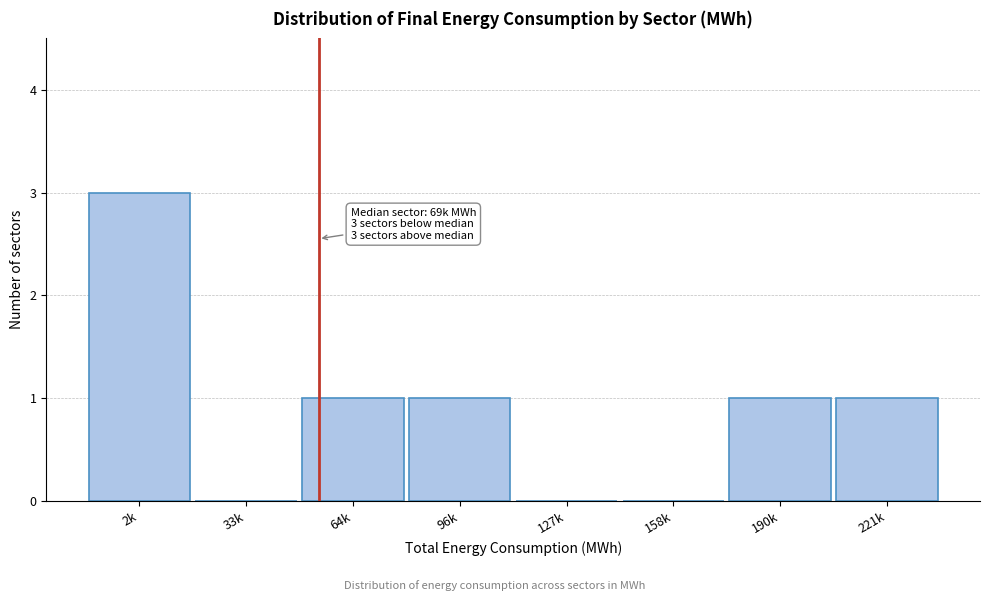

Reading left to right, transcribe all the data shown in this chart.

2k=3	33k=0	64k=1	96k=1	127k=0	158k=0	190k=1	221k=1